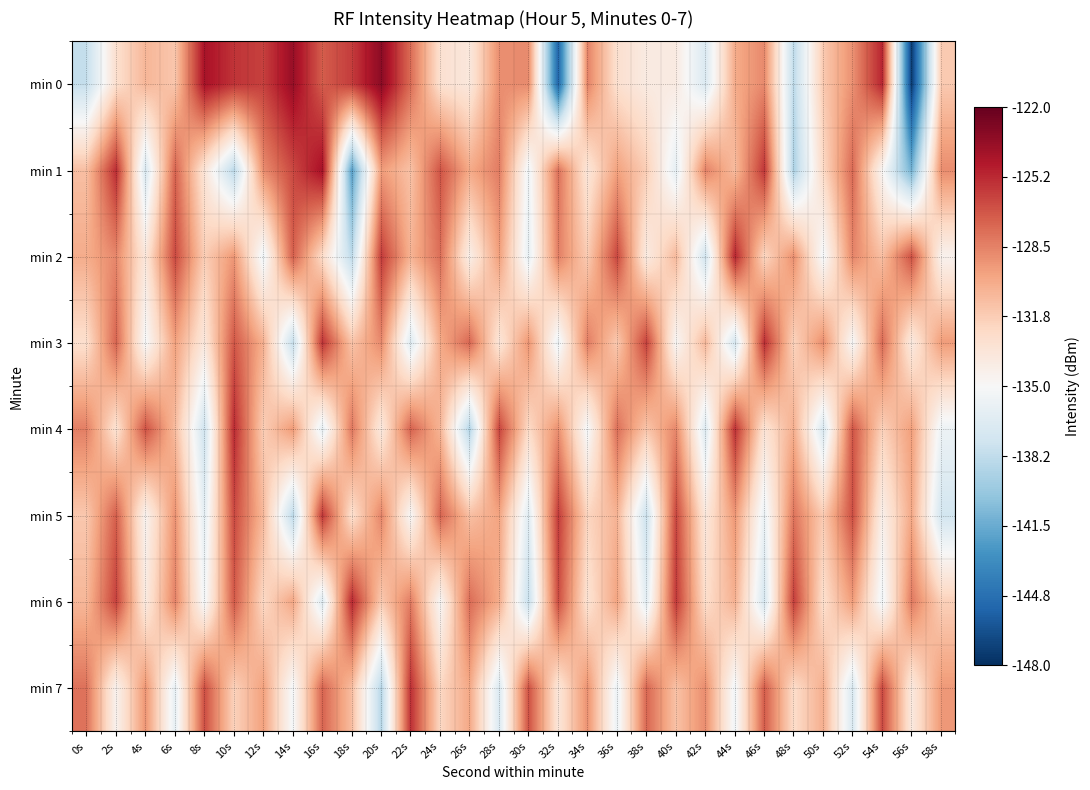

At which category does the chart reach its peak across all series?

20s